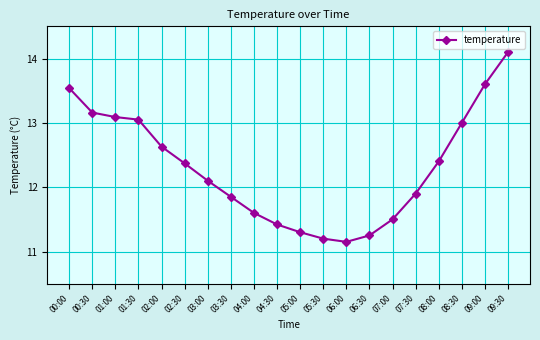

What is the average value?

12.3